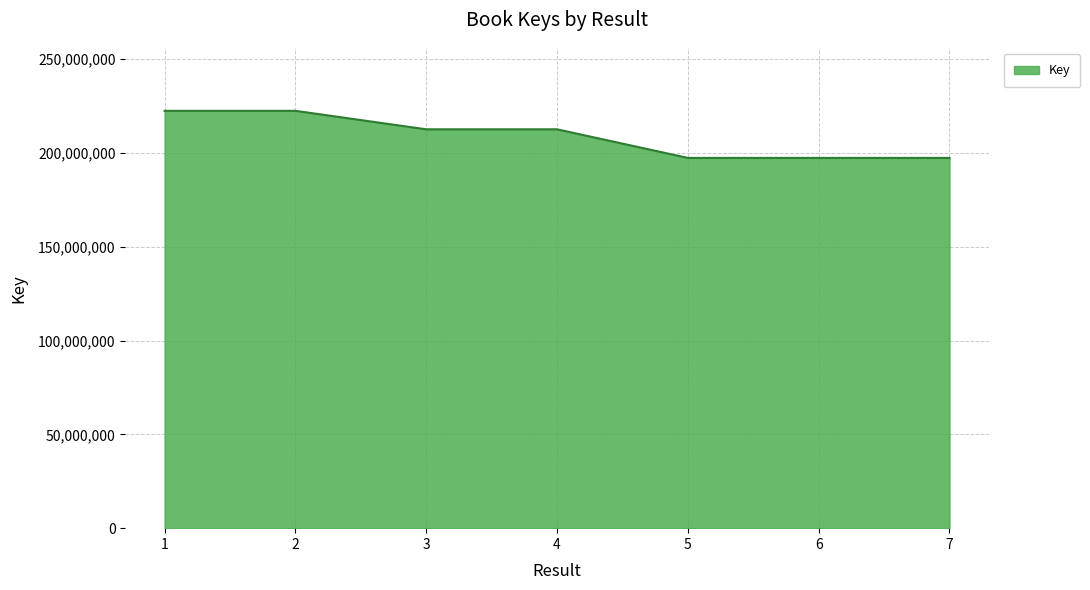

Is it true that the value at 1 is 96195311?

False